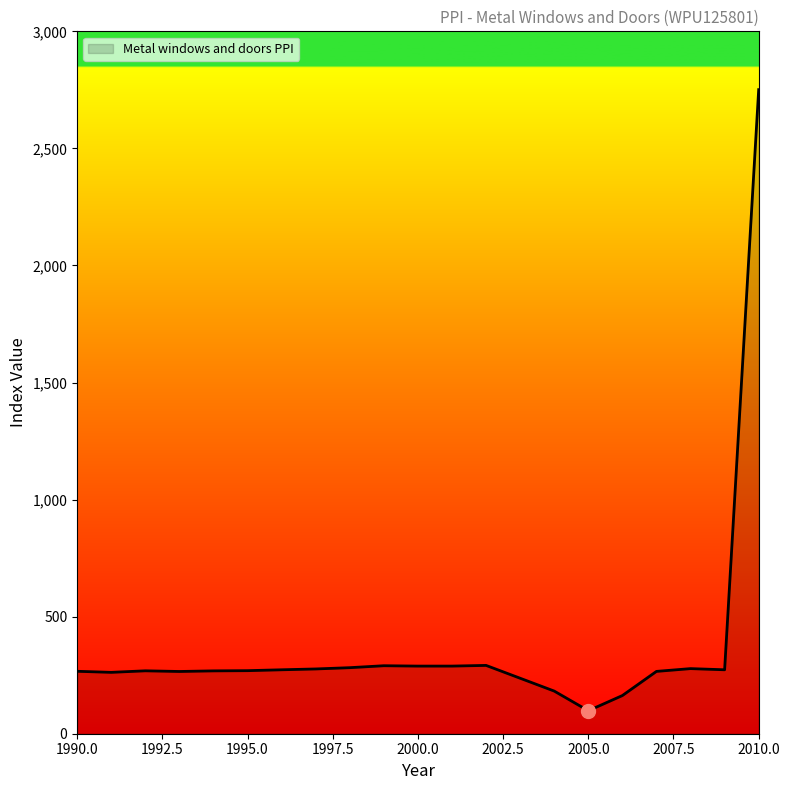

What is the greatest value displayed?

2750.9